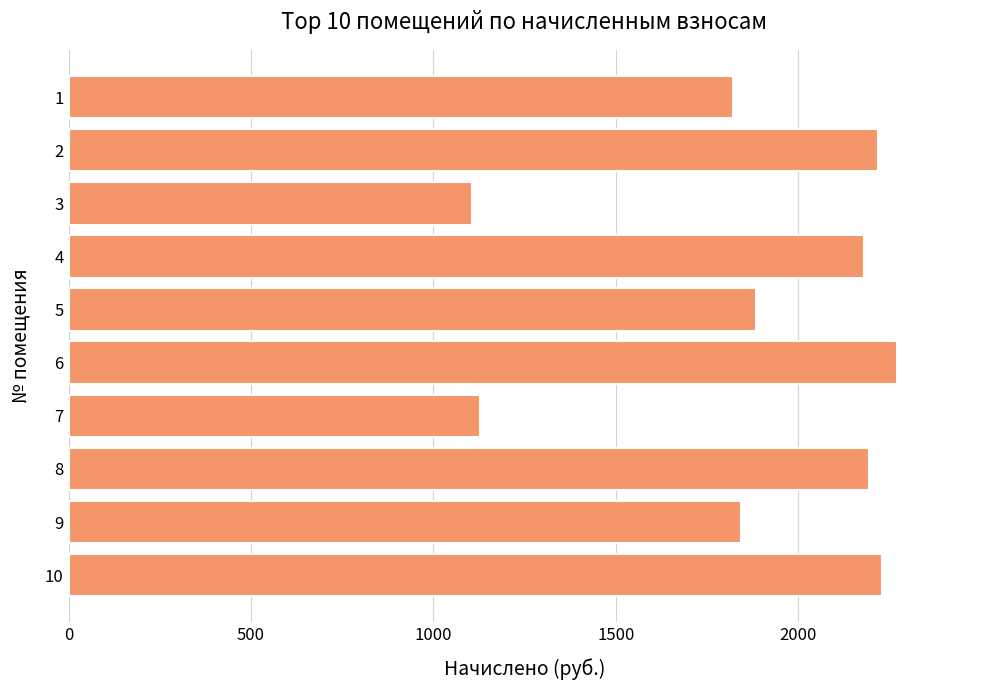

What is the difference between the second highest and second lowest values?

1102.4